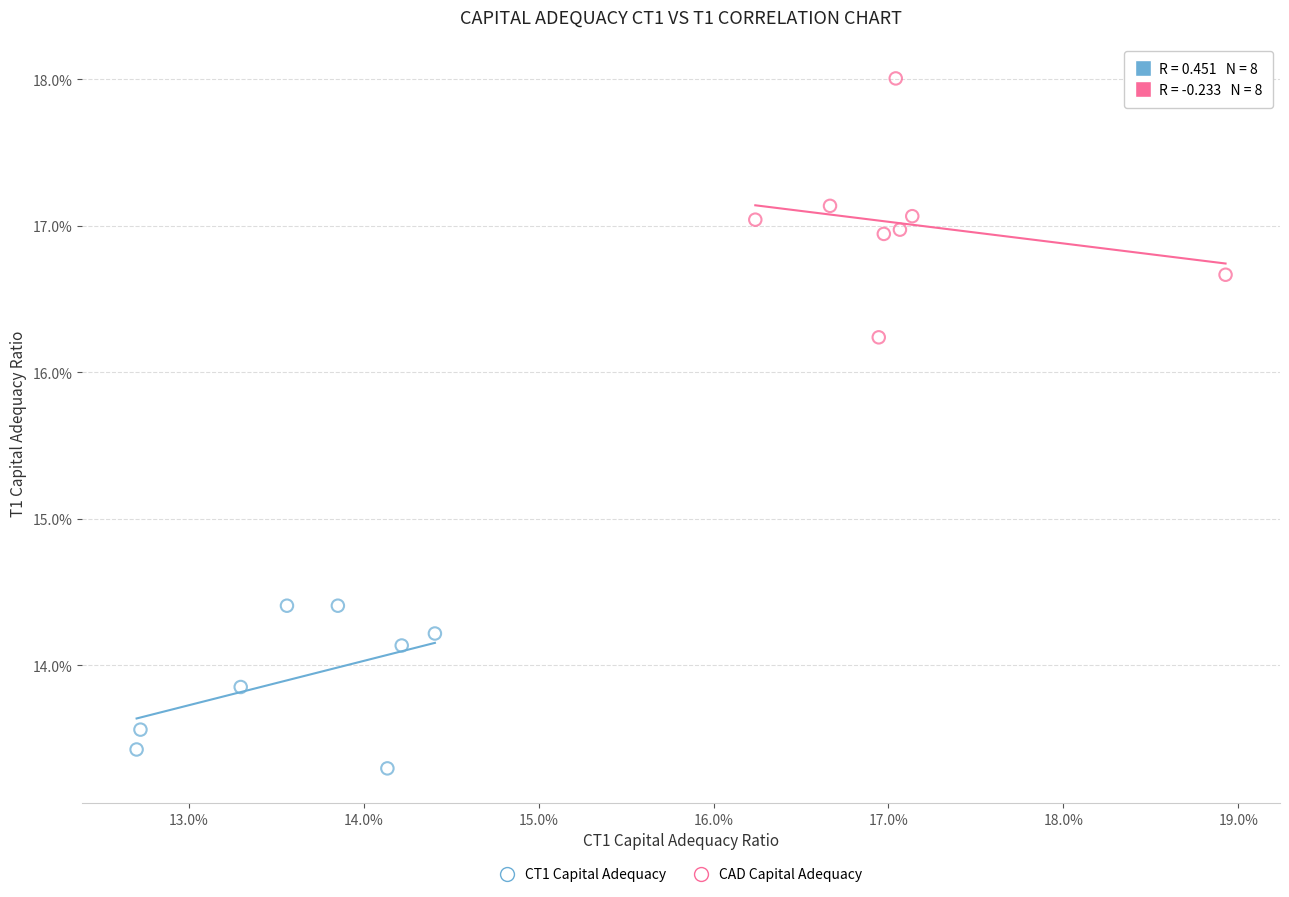

What are all the series names shown in the legend?

CT1 Capital Adequacy, CAD Capital Adequacy